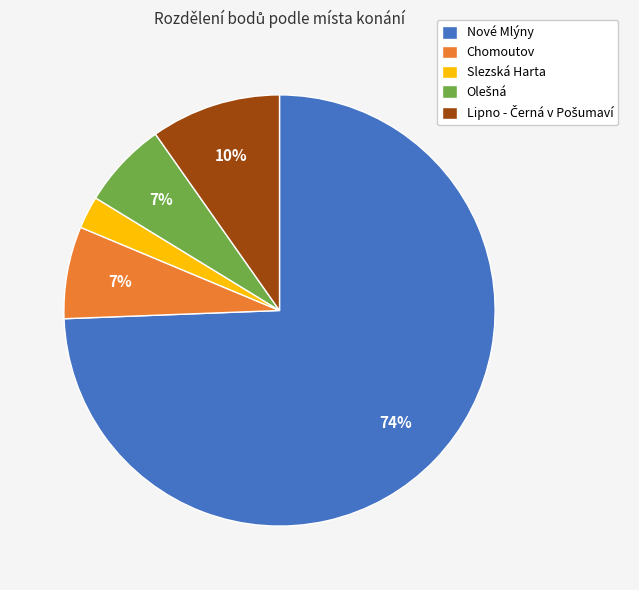

The Chomoutov slice represents 14% of the pie. True or false?

False